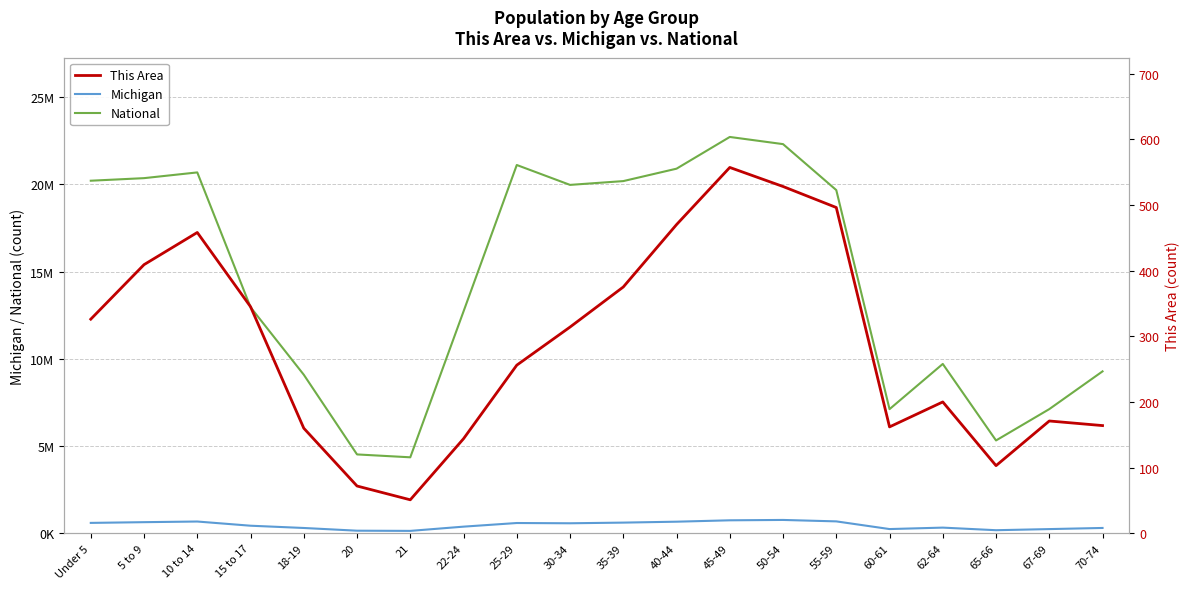

At how many categories does at least one series exceed 17371554?

10